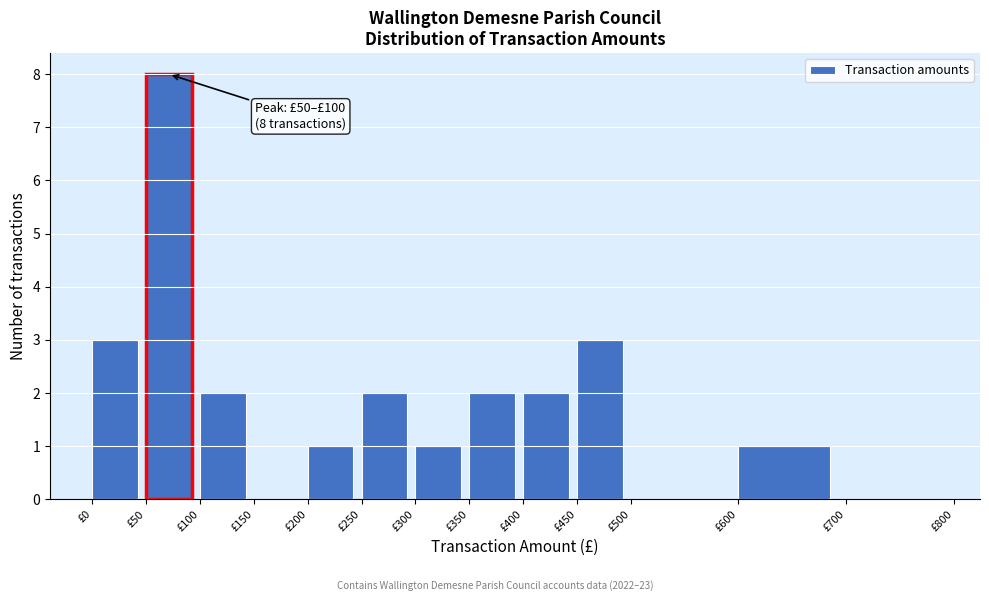

Which range on the x-axis has the tallest bar?

50 to 100